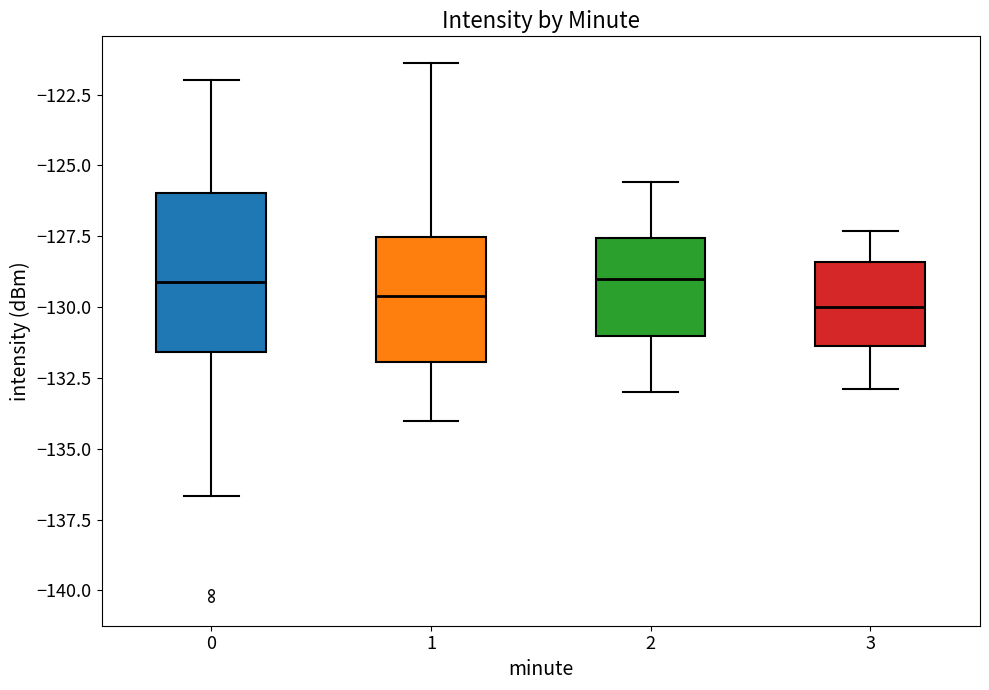

Where does the upper whisker of the box at x = 1 end on the y-axis? The values are not printed on the chart, so give them approximately, as read against the axis.

-121.5